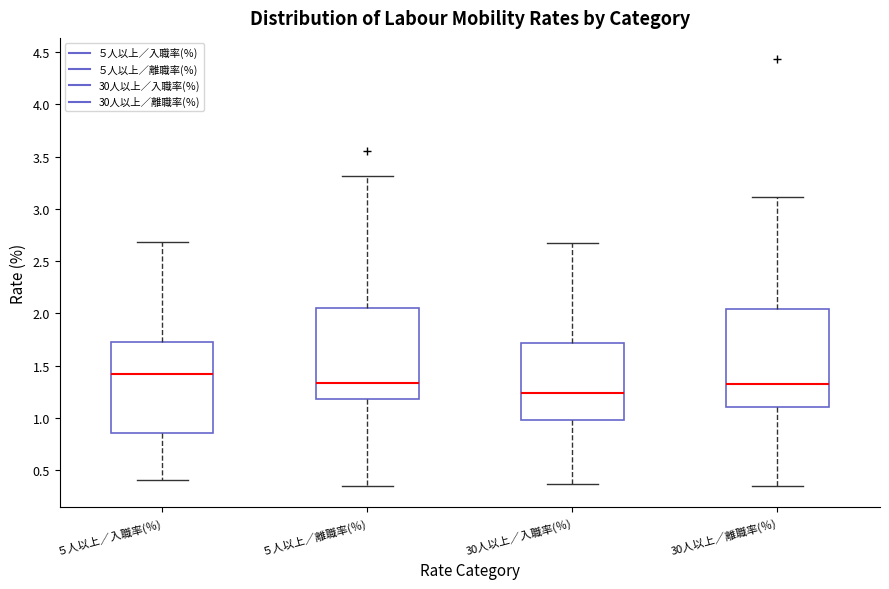

Which box's median line is the highest?

５人以上／入職率(％)